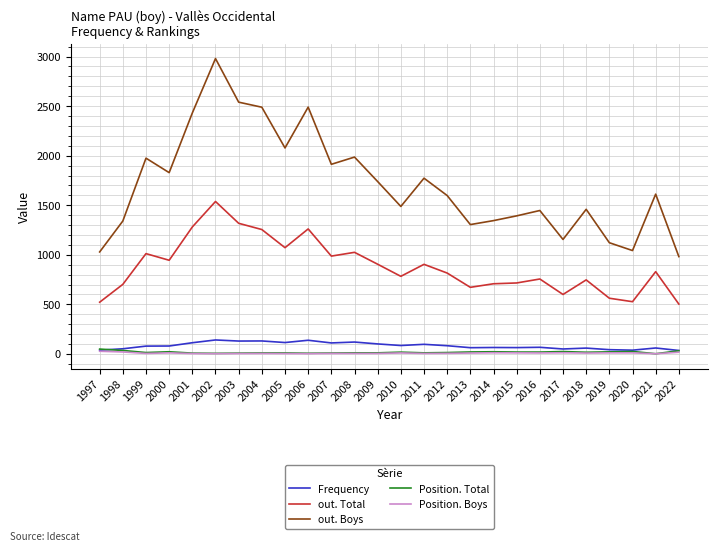

What value does the Frequency series have at 2003, to the nearest 10?

130